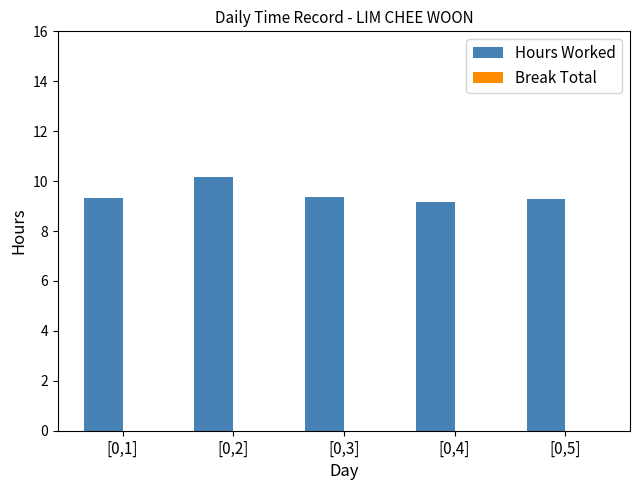

What is the sum of the values at [0,2] and [0,3]?

19.5